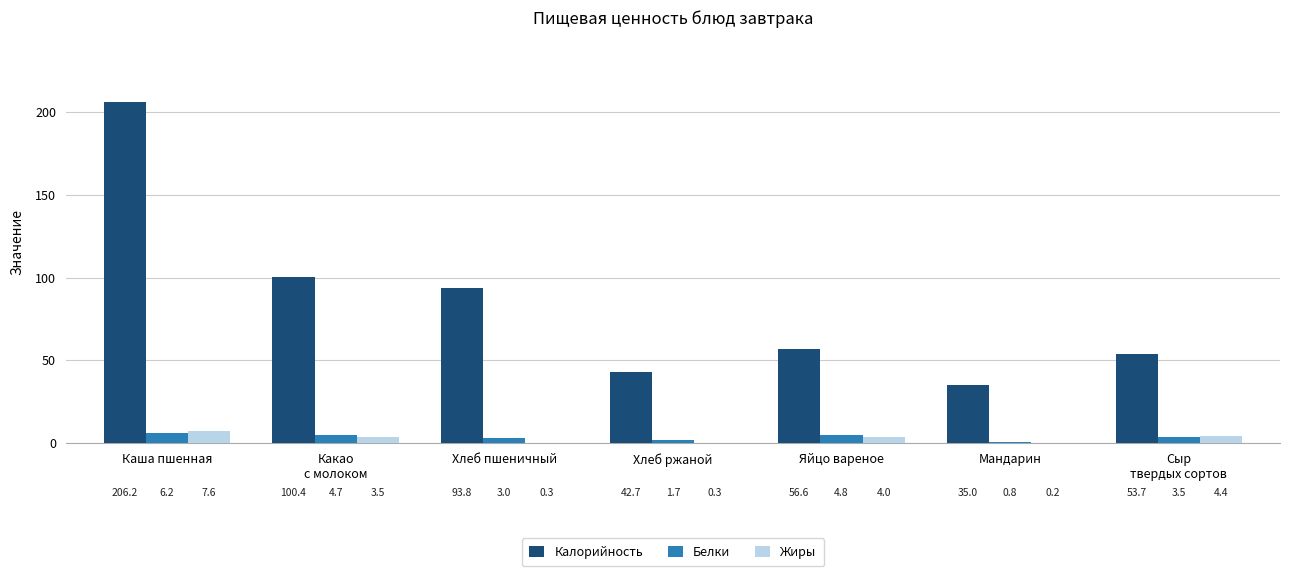

How many data points in Калорийность are above 56?

4